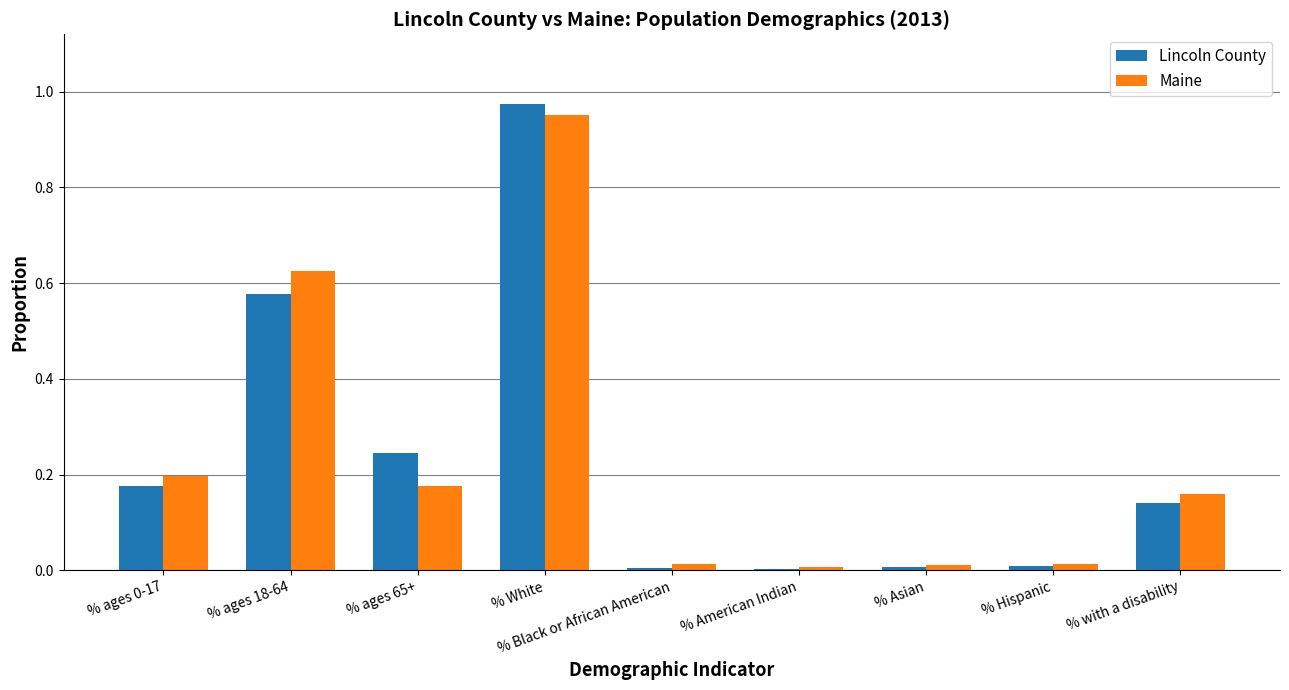

How many categories are shown in the chart?

9